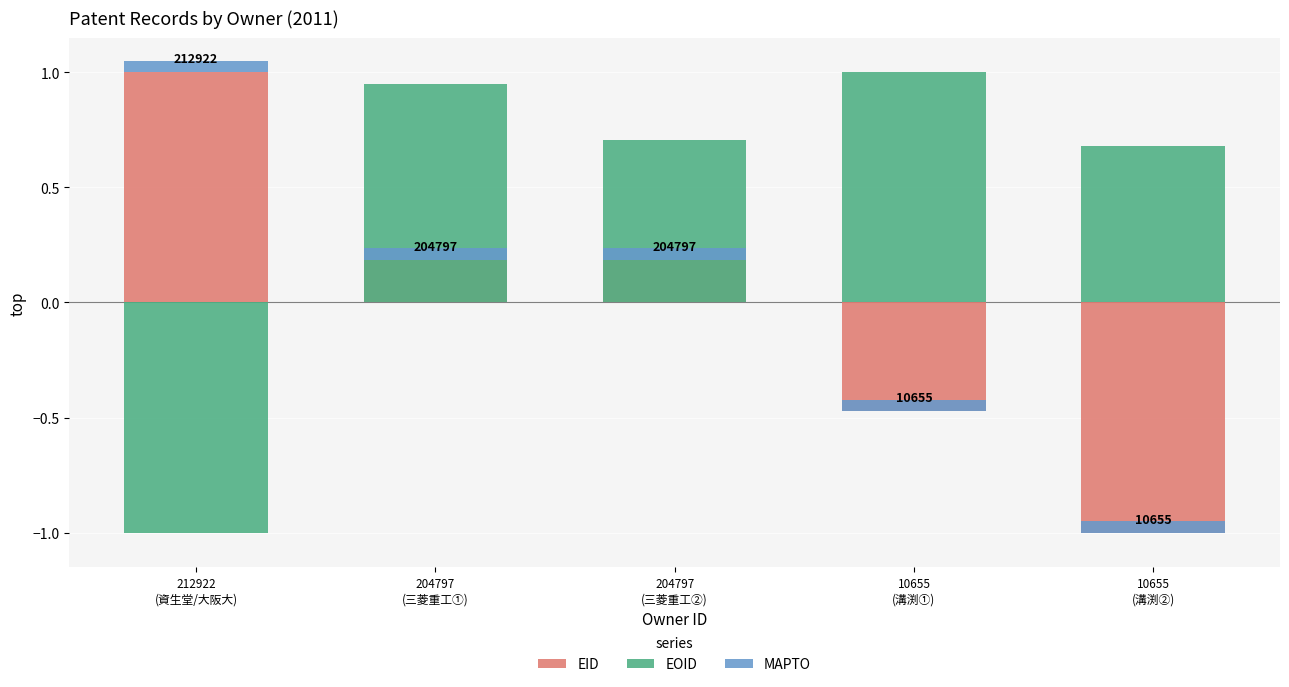

The MAPTO series shows 0.1 at 212922
(資生堂/大阪大). True or false?

True